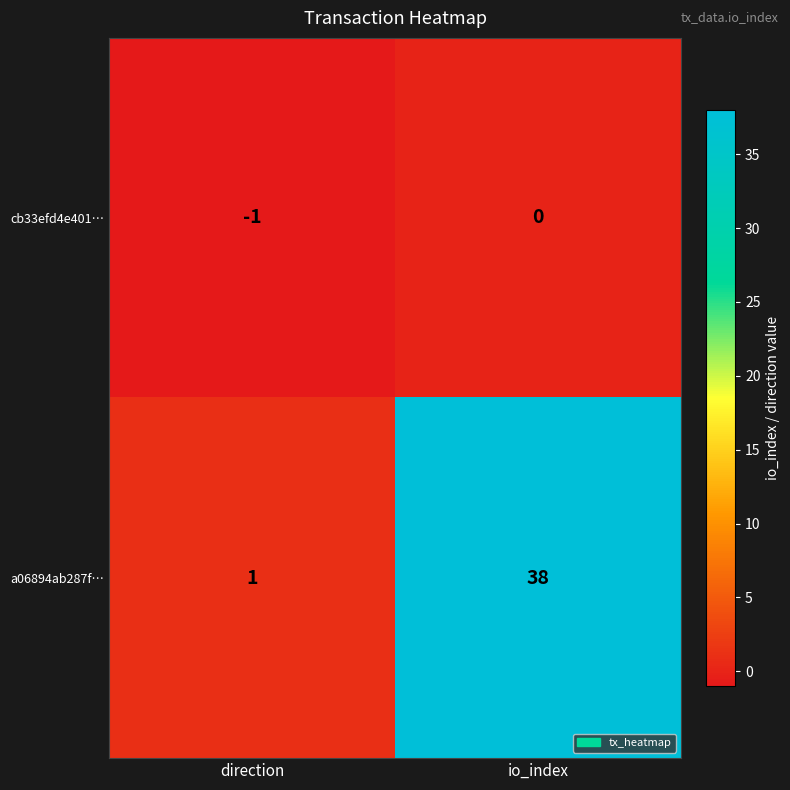

What is the spread (max minus min) of values at io_index?

38